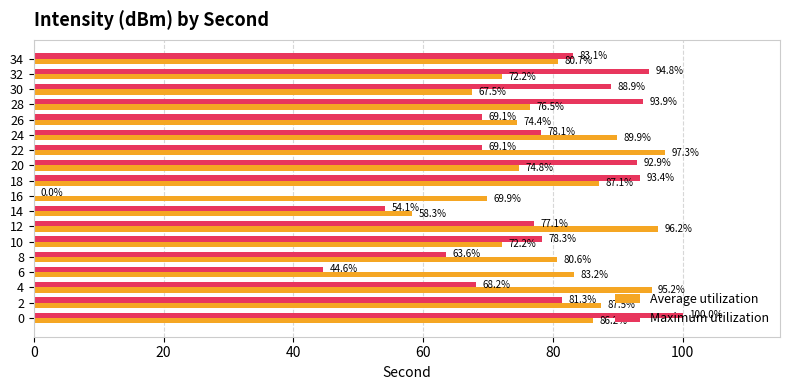

Where is Maximum utilization nearest to the value 50?

14